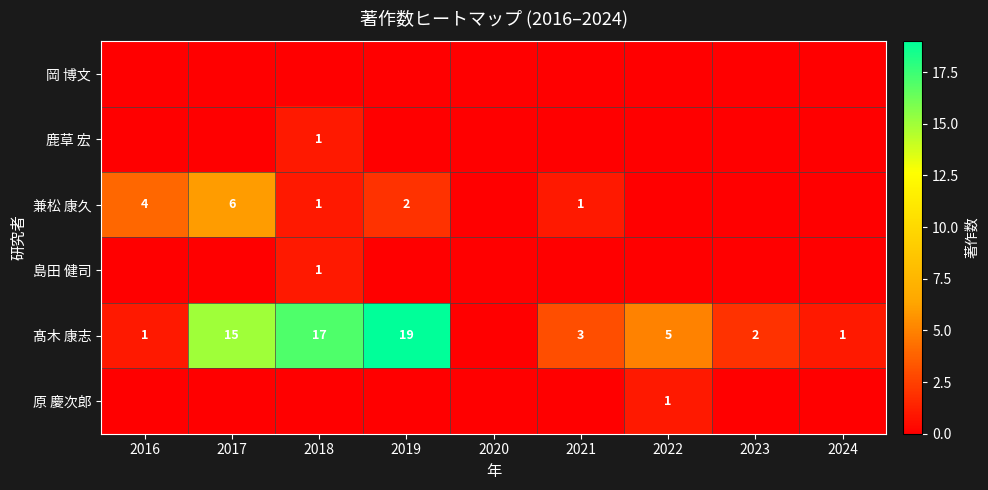

The value of 髙木 康志 at 2021 is 3. True or false?

True